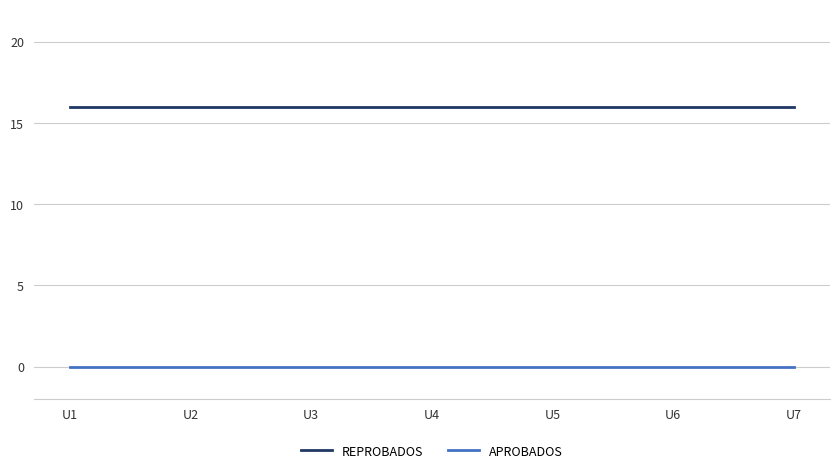

Is it true that REPROBADOS equals 21 at U3?

False